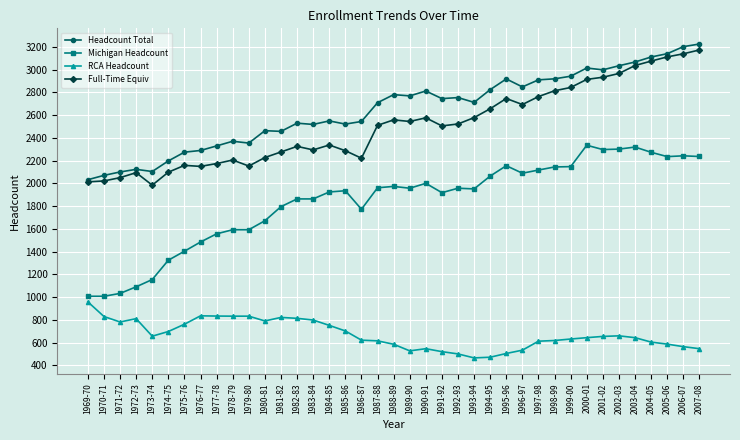

Rank the series at 1986-87 from highest to lowest value.

Headcount Total, Full-Time Equiv, Michigan Headcount, RCA Headcount